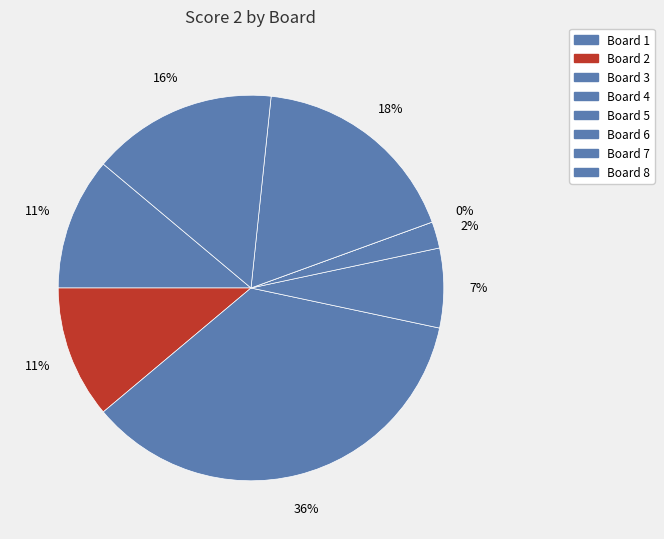

What is the change in value from Board 3 to Board 7?

-8